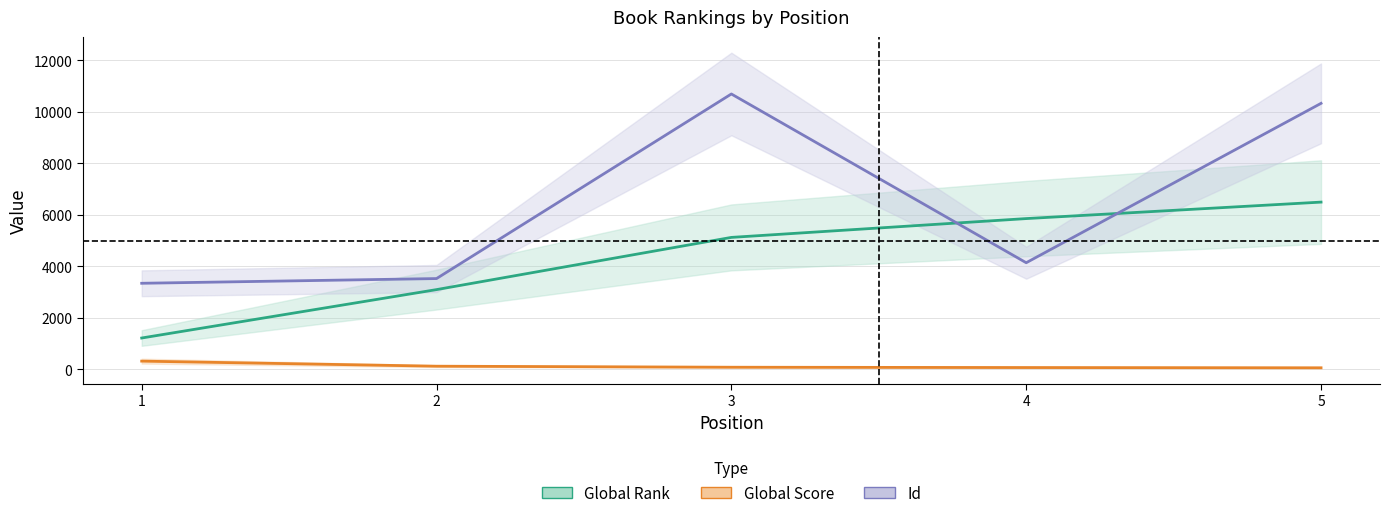

True or false: Global Score has more than 1 interior local peaks.

False